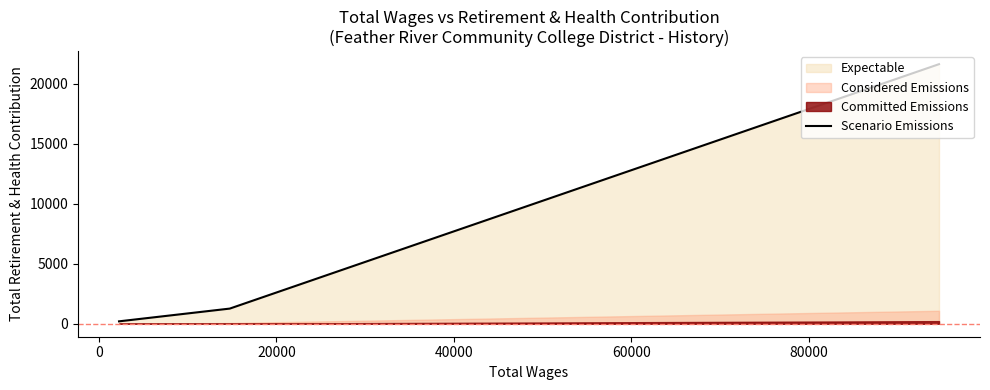

What is the average value?

7701